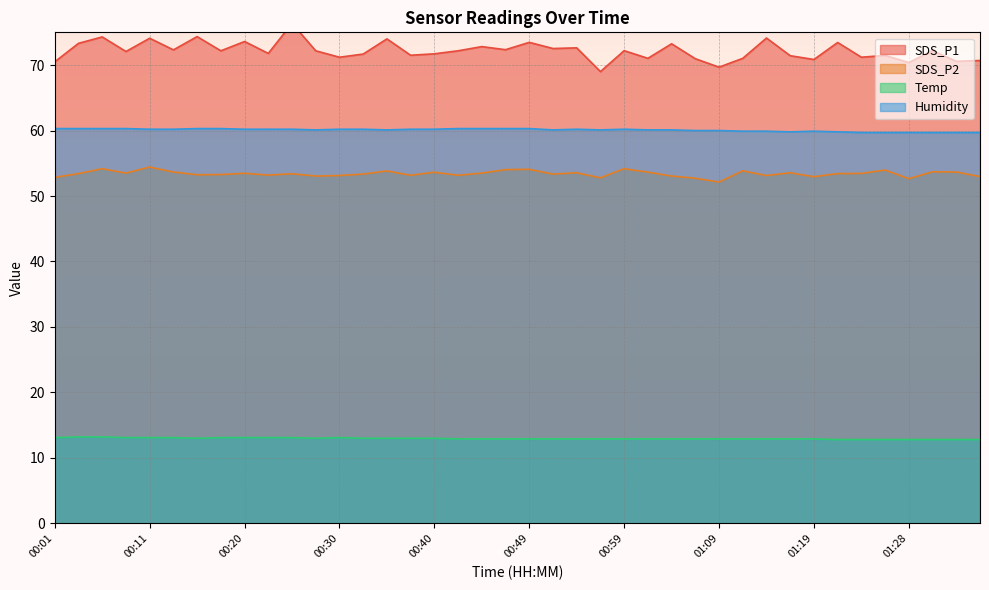

In Humidity, how many points are lower than both neighbors (excluding endpoints)?

5